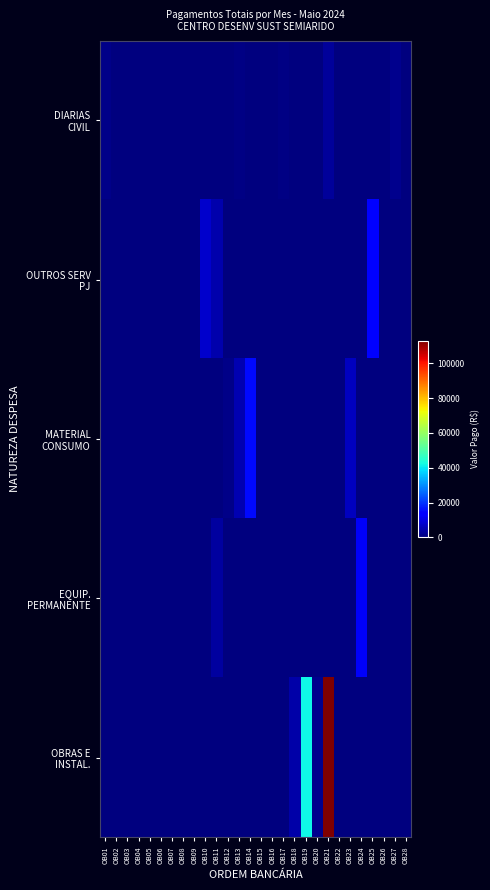

Which label corresponds to the smallest value in the chart?

OB06